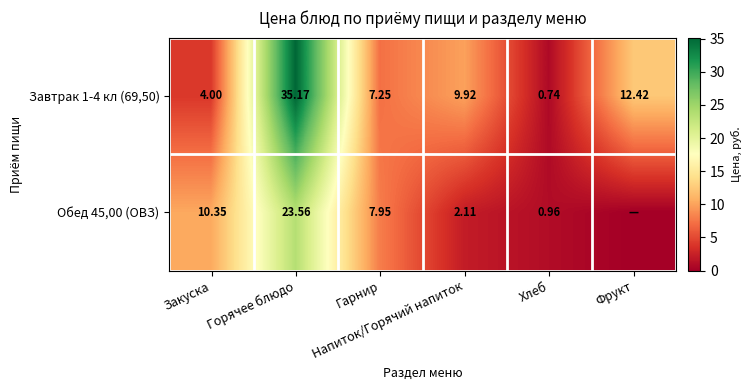

At which category is the sum across all series the highest?

Горячее блюдо